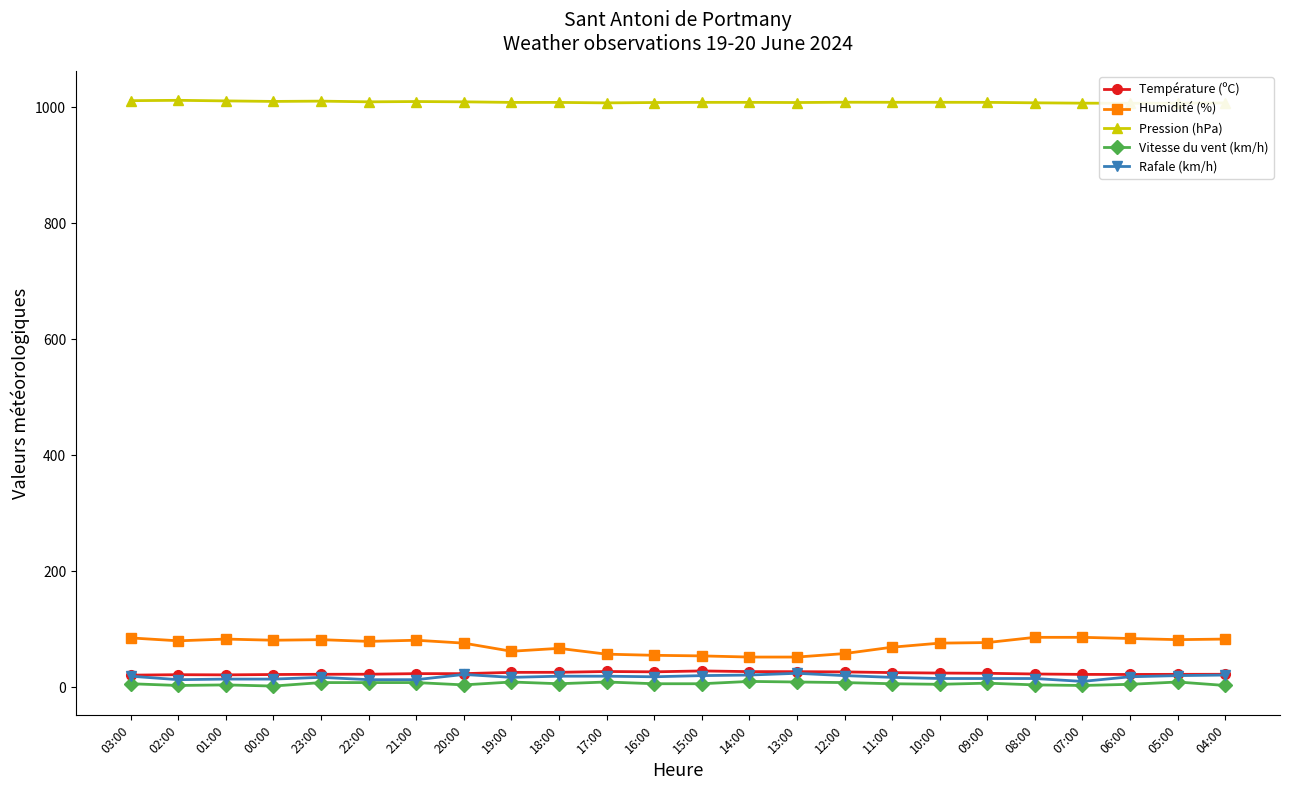

Where does the Vitesse du vent (km/h) series first go above 6?

23:00